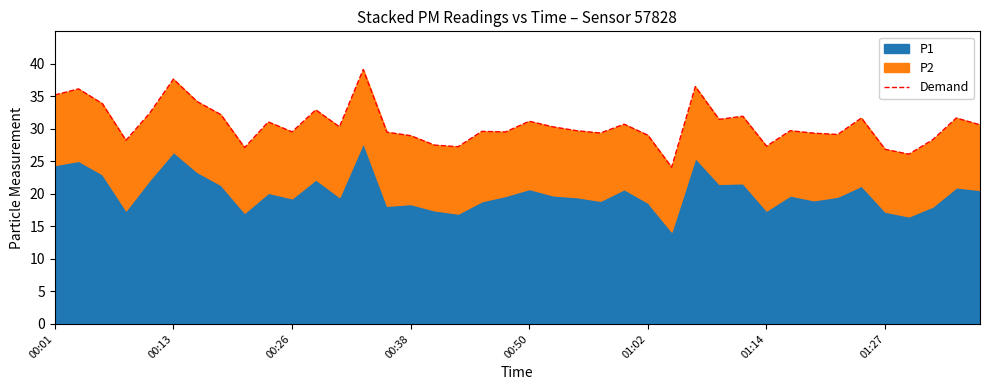

What is the label of the 14th point from the right?

26